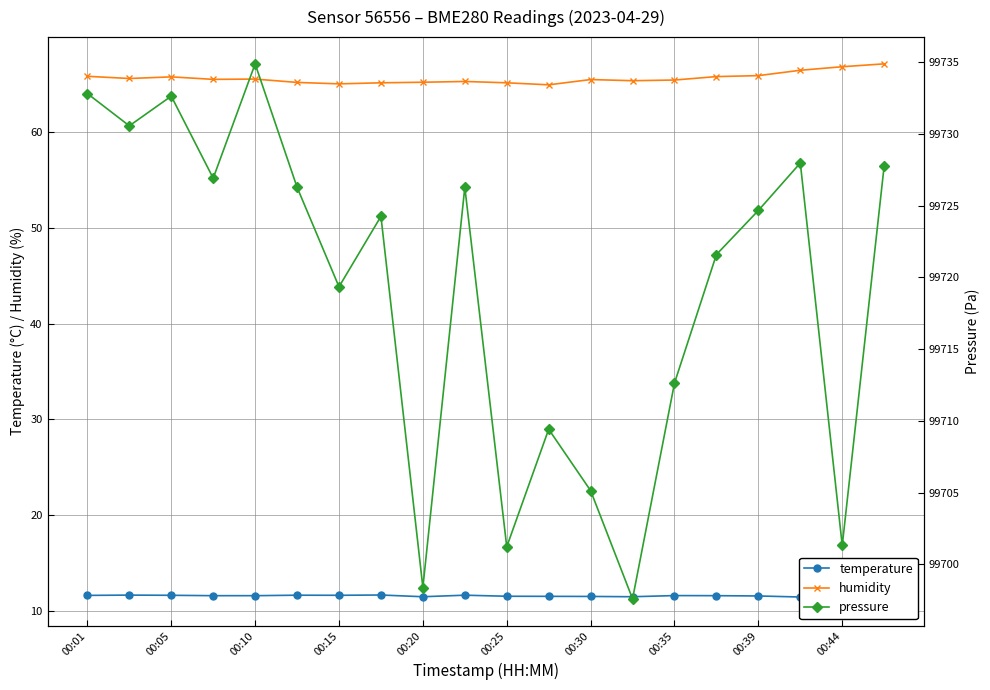

True or false: humidity and temperature intersect in this chart.

False